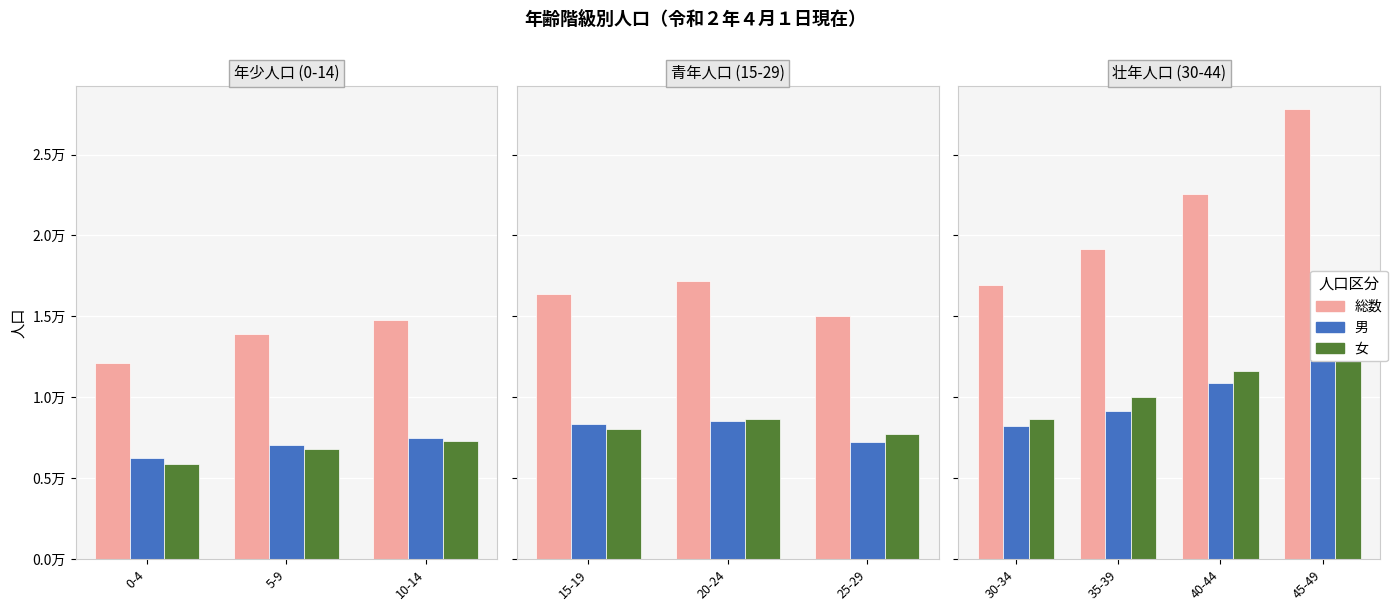

What are all the series names shown in the legend?

総数, 男, 女